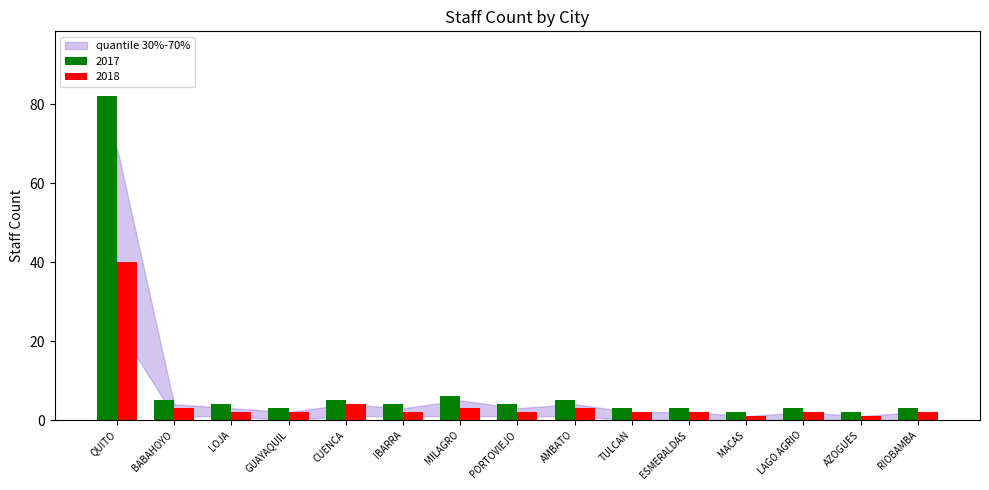

Read the 2017 value at LOJA.

4